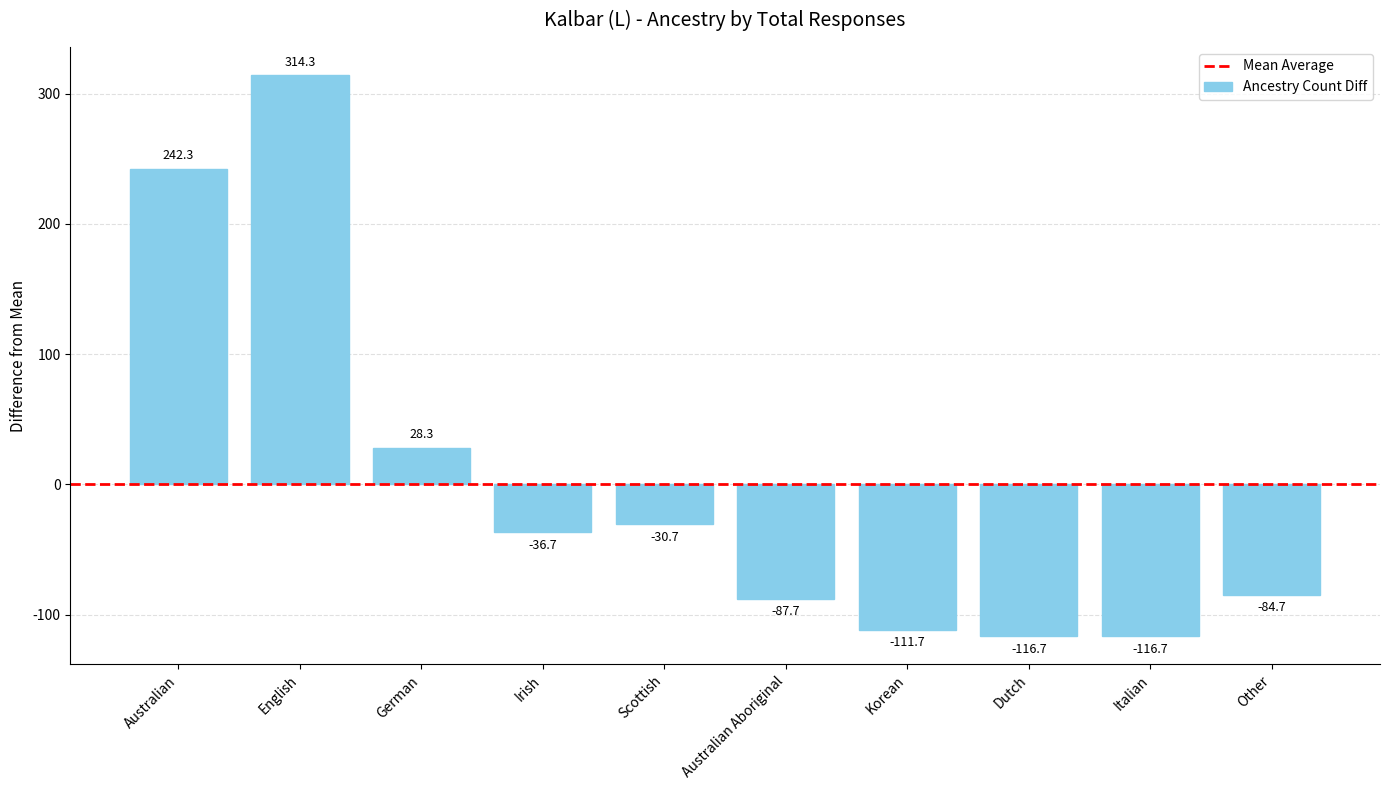

At which category does the chart reach its peak across all series?

English